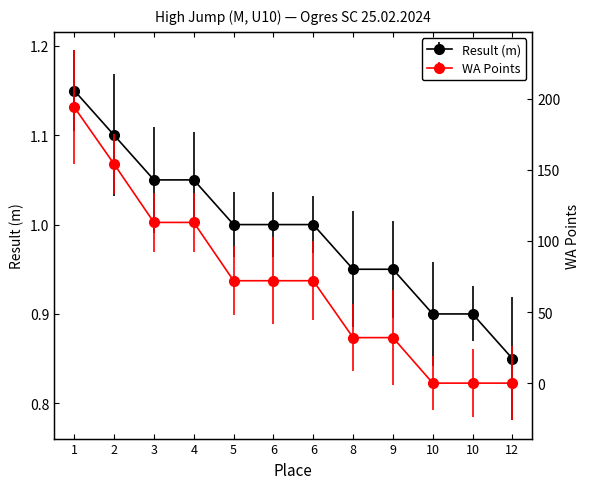

Which series changed the most between 6 and 8?

WA